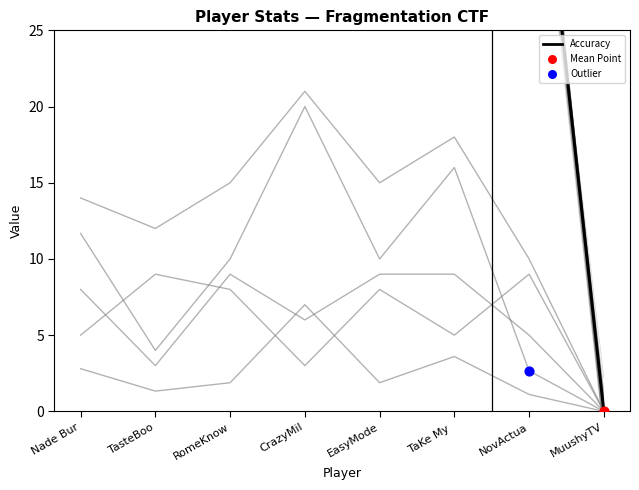

At which category is the sum across all series the highest?

CrazyMil